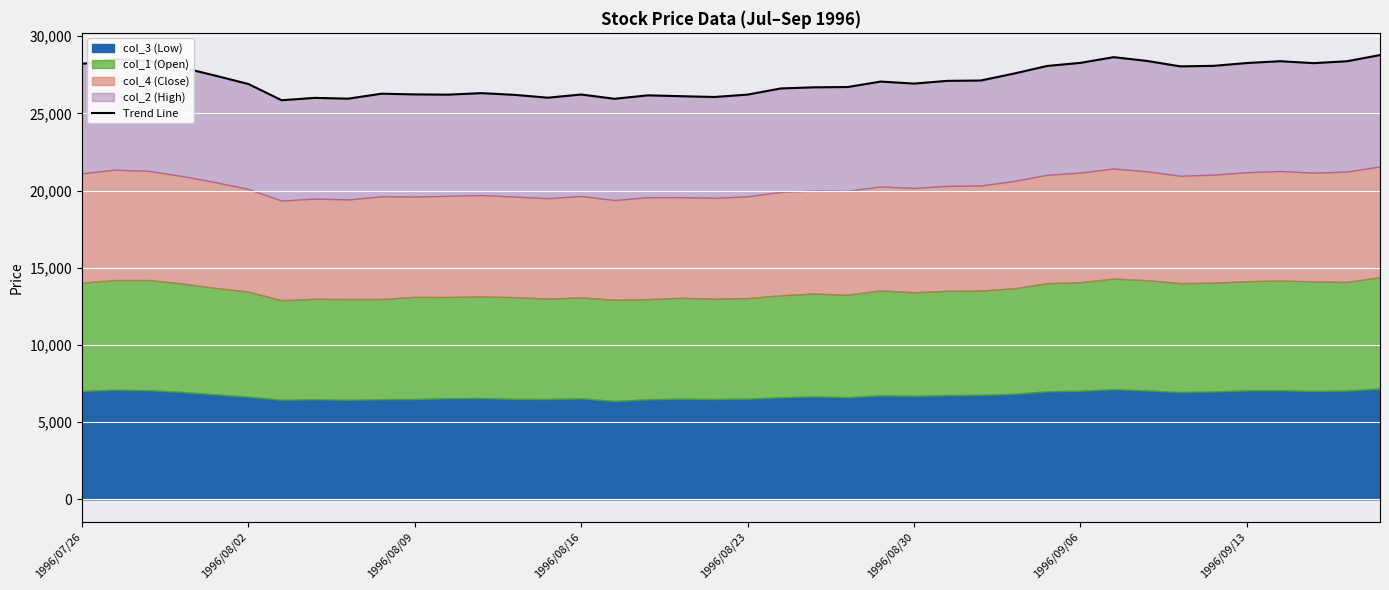

Approximately how many times larger is the value at 33 compared to 18?

1.1